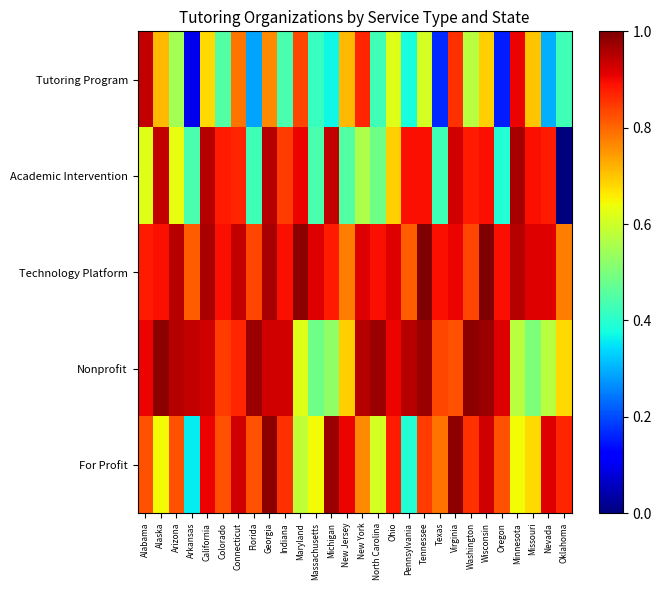

Between Georgia and Ohio, which is larger?

Georgia